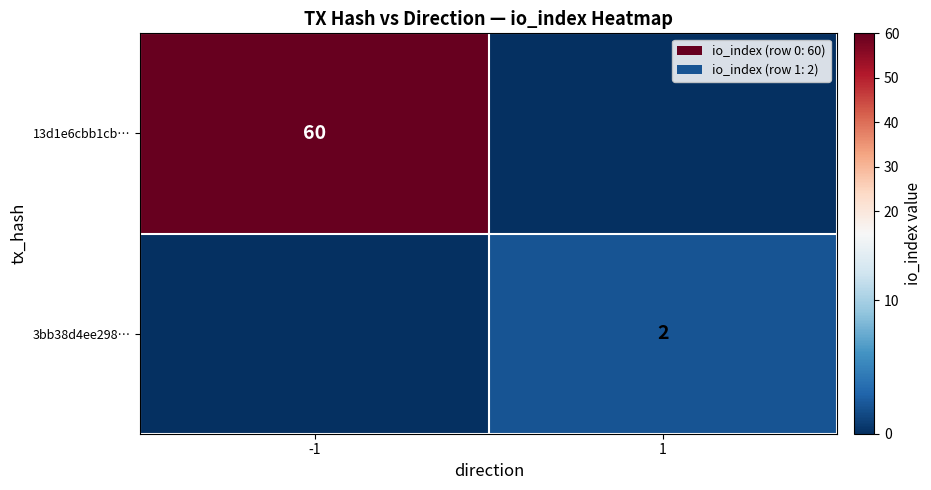

The 13d1e6cbb1cb… series shows 60 at -1. True or false?

True